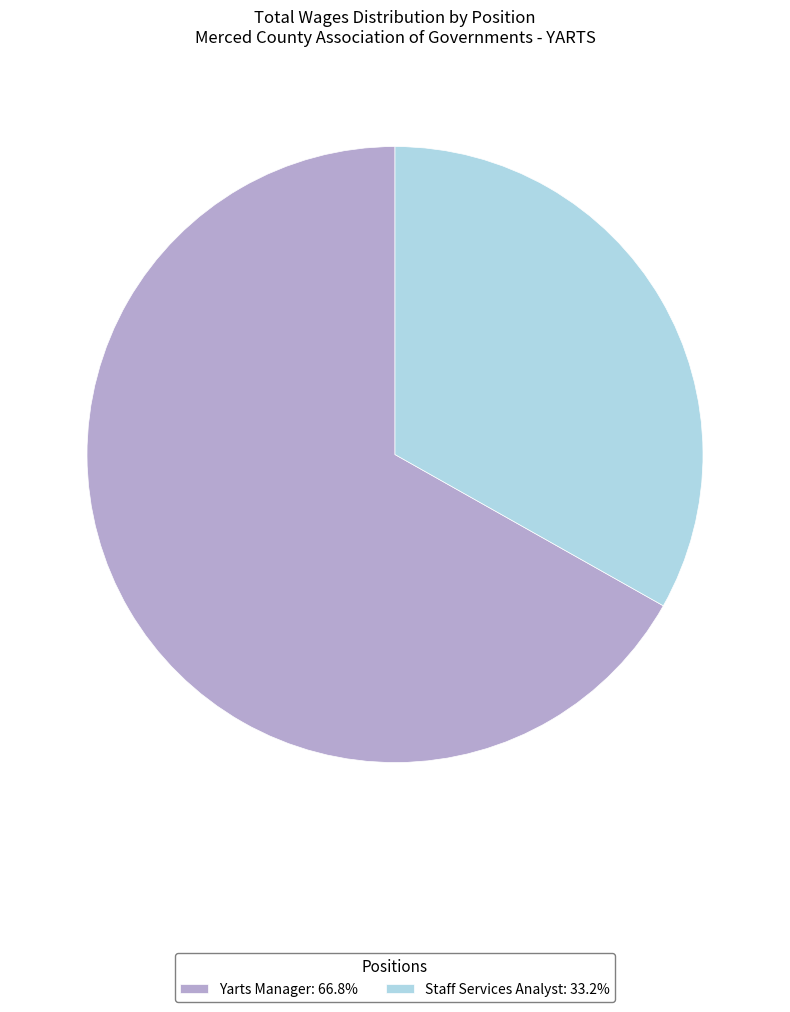

What is the largest slice in the pie chart?

Yarts Manager